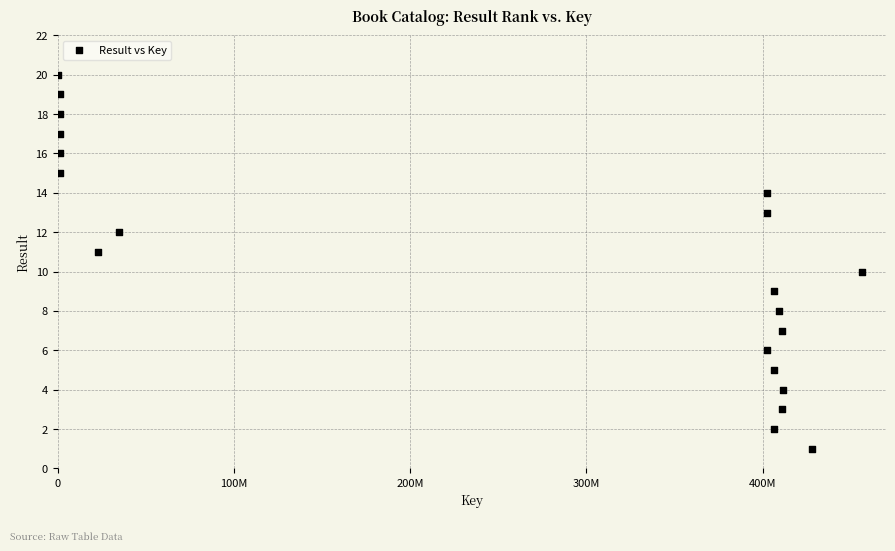

What is the range of Y values (max minus min)?

19